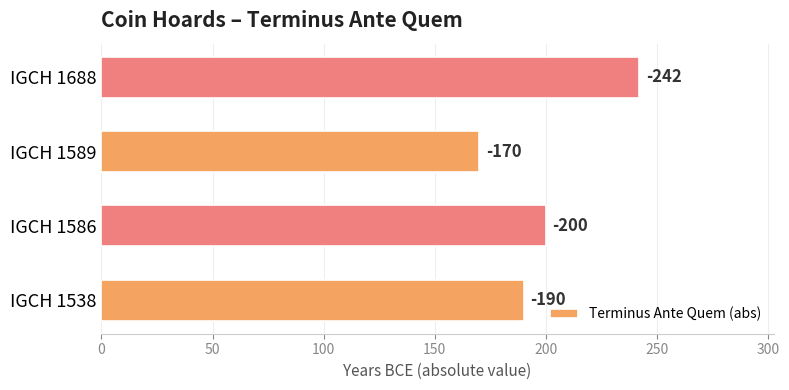

Are the bars horizontal?

Yes